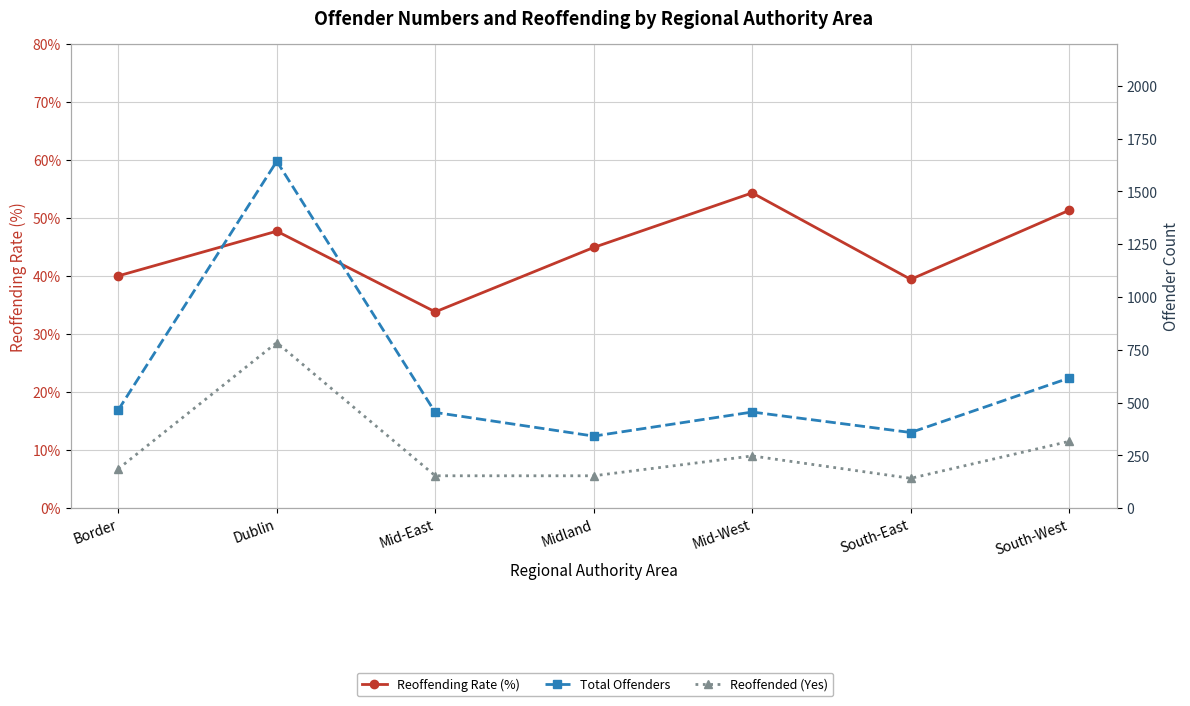

Where is Reoffending Rate (%) nearest to the value 44?

Midland